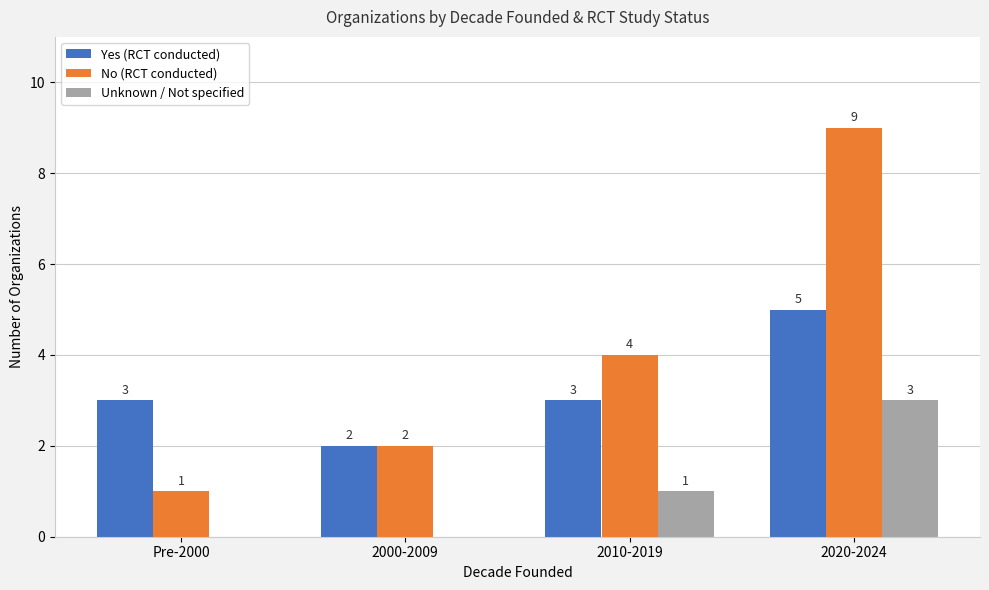

True or false: No (RCT conducted) has a value of 1 at Pre-2000.

True